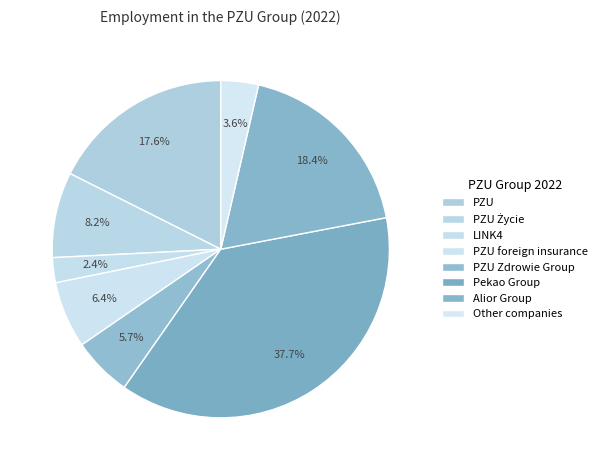

To the nearest percent, what is the average slice percentage?

12%